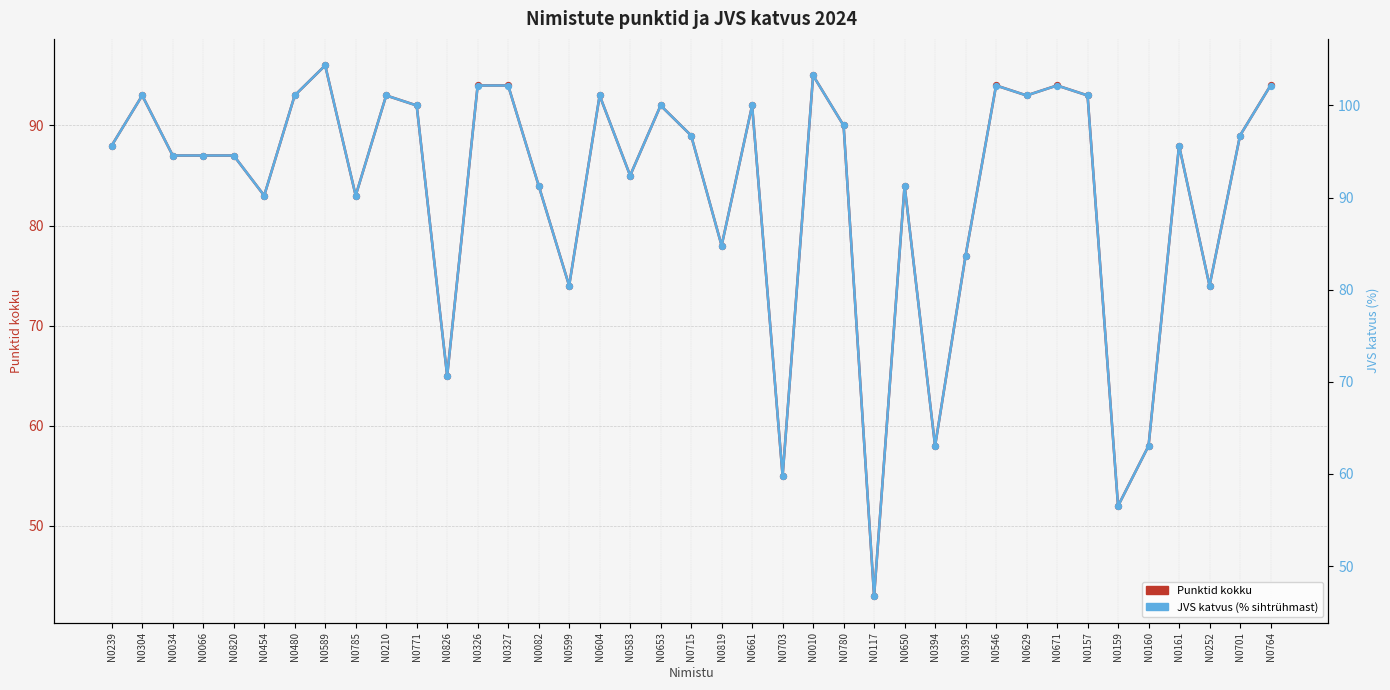

What are all the series names shown in the legend?

Punktid kokku, JVS katvus (% sihtrühmast)